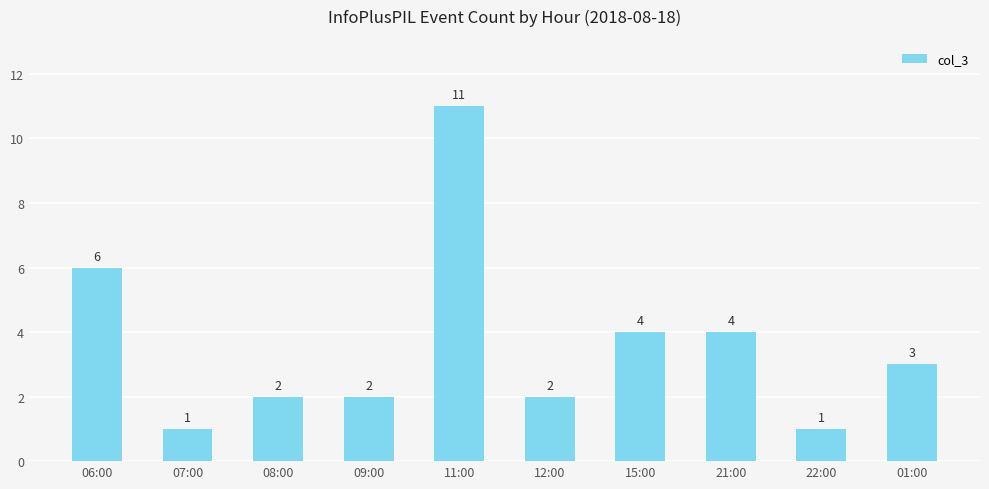

What is the greatest value displayed?

11